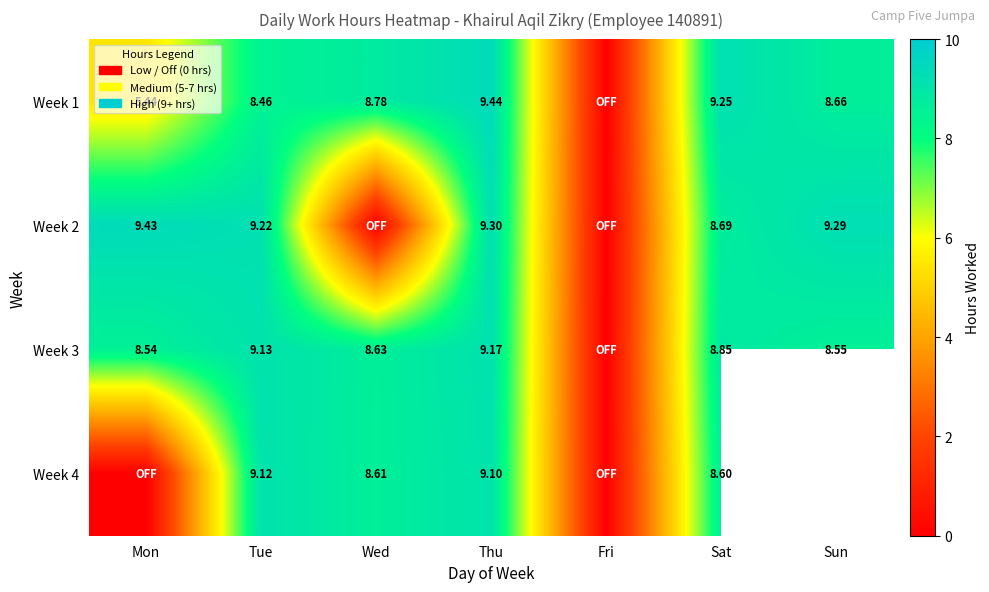

At which category is the sum across all series the highest?

Thu